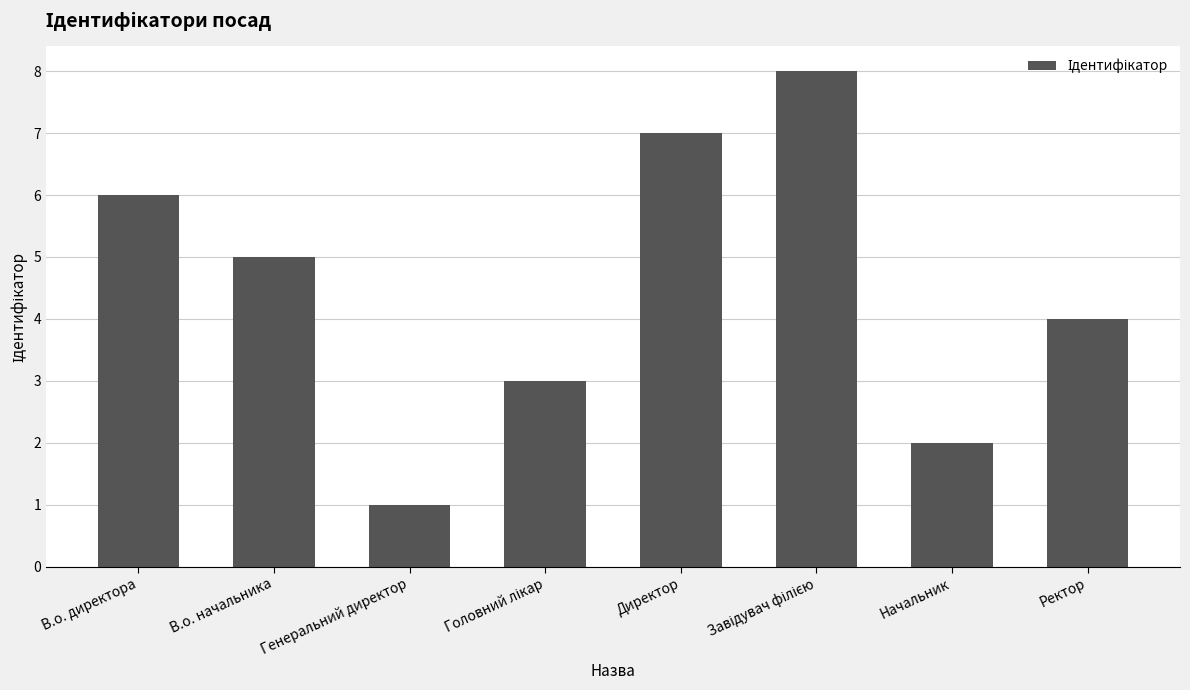

Are the bars horizontal?

No